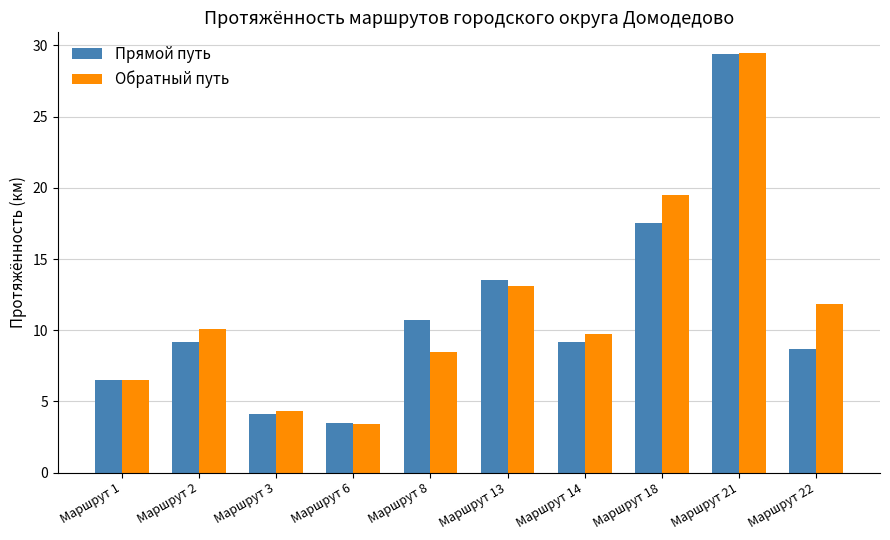

The value of Обратный путь at Маршрут 13 is 13.1. True or false?

True